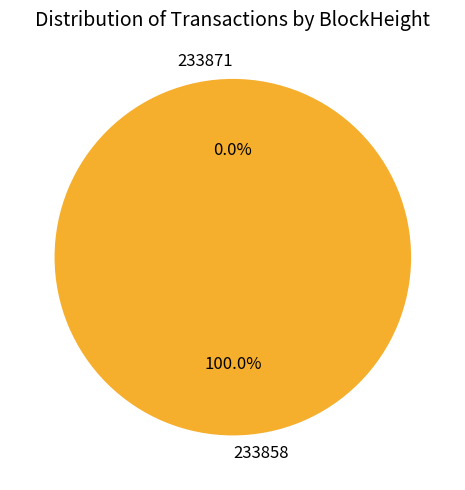

The 233871 slice represents 0% of the pie. True or false?

True